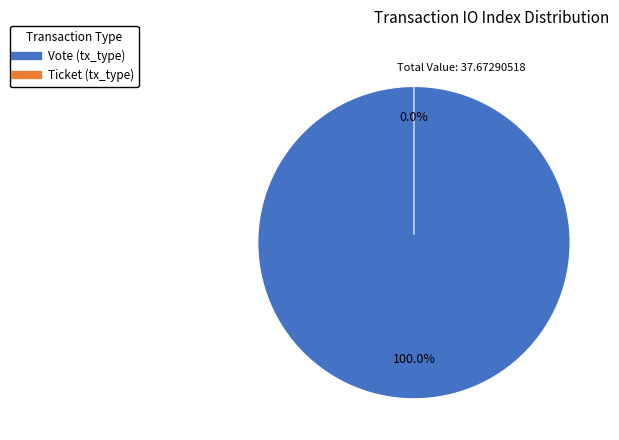

Rank the categories by value from lowest to highest.

Ticket (tx_type), Vote (tx_type)